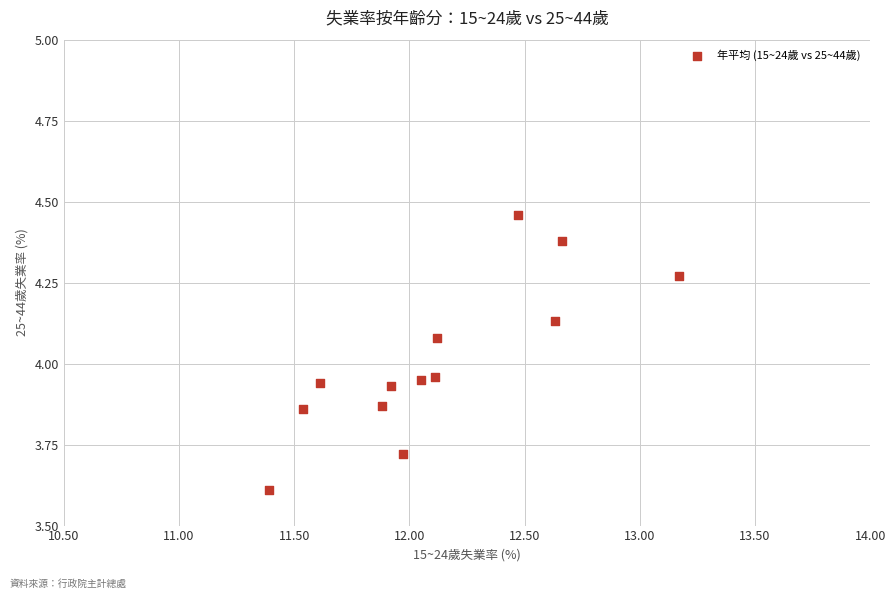

What is the range of X values (max minus min)?

1.8